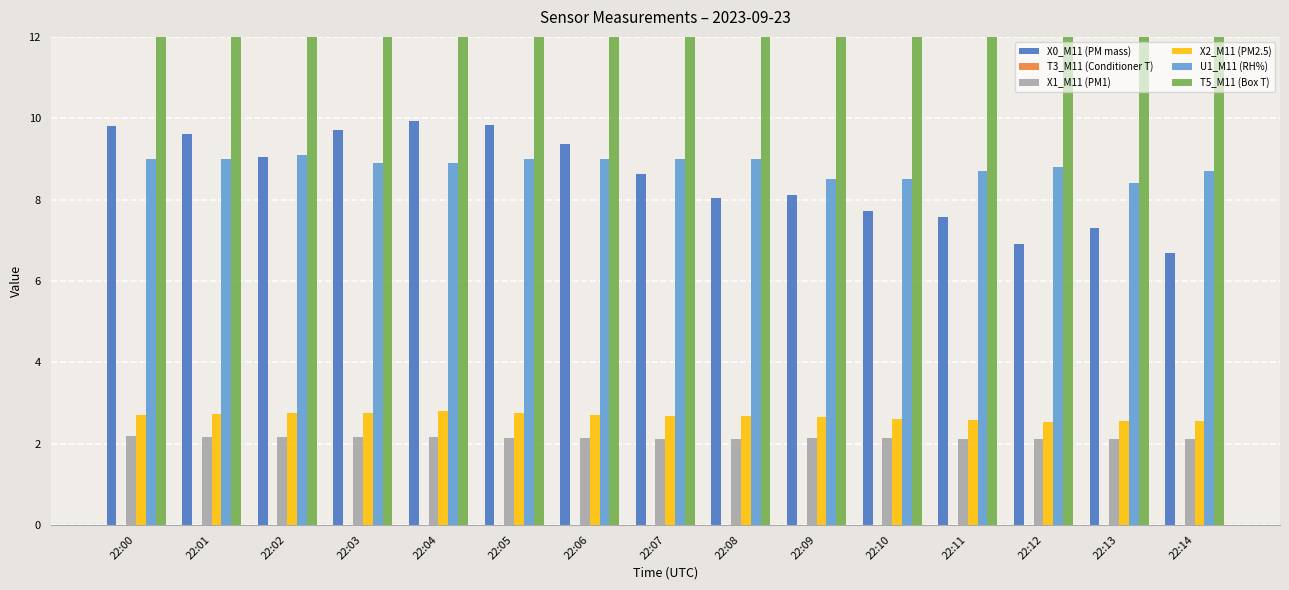

What is the value of the X0_M11 (PM mass) bar at the 9th from the left?

8.1